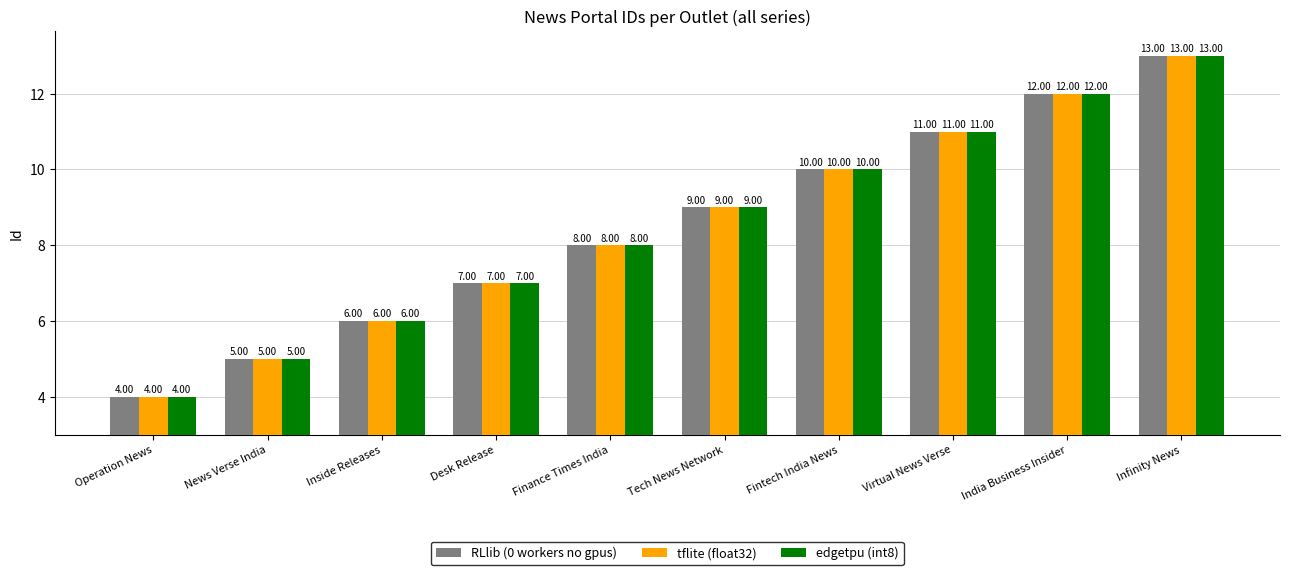

What value does the tflite (float32) series have at Desk Release?

7